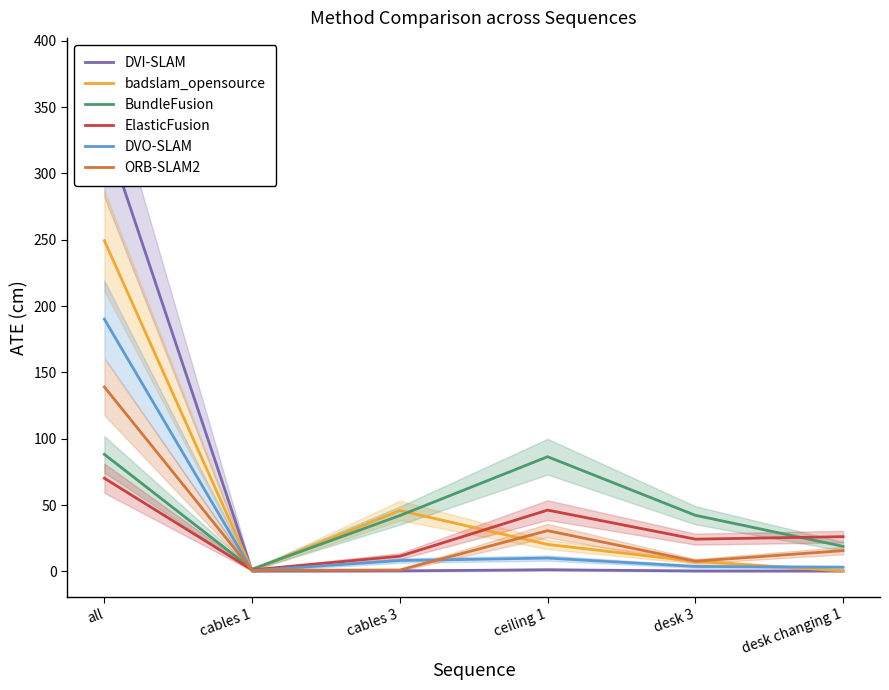

What is the label of the 2nd point from the right?

desk 3